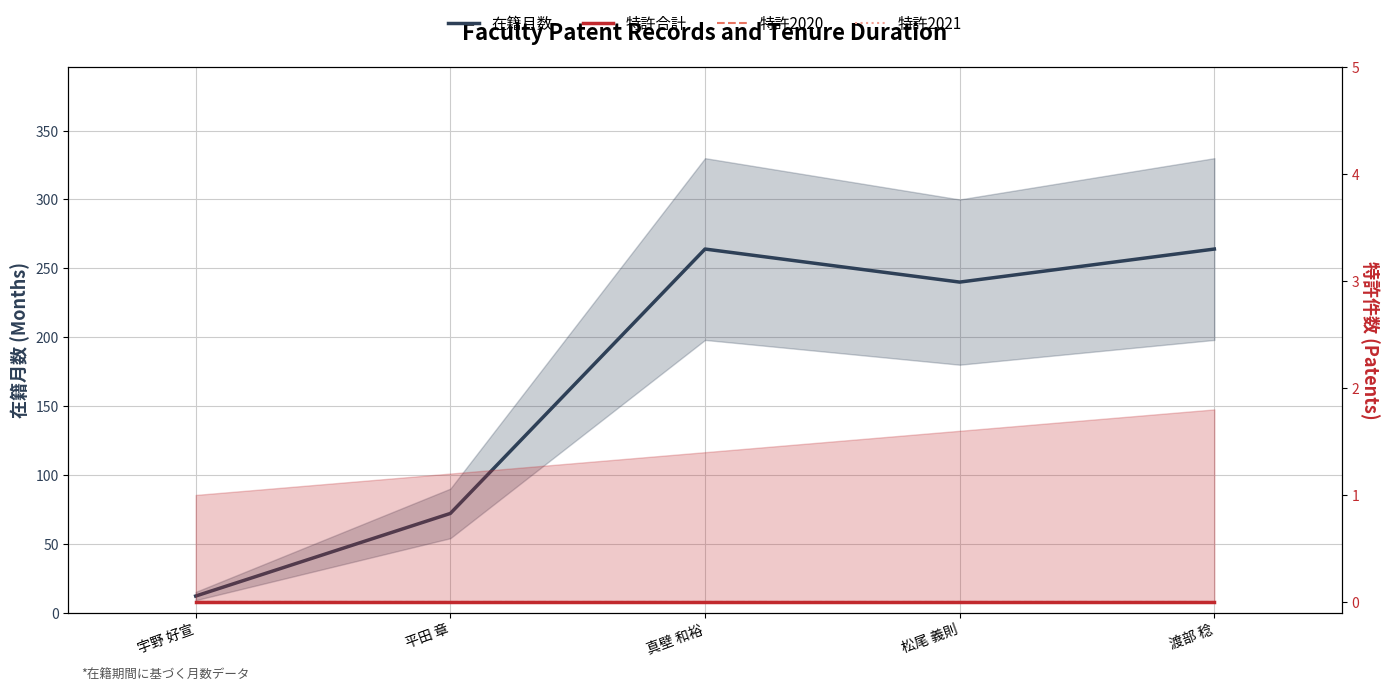

Is it true that 特許2020 equals 0 at 松尾 義則?

True